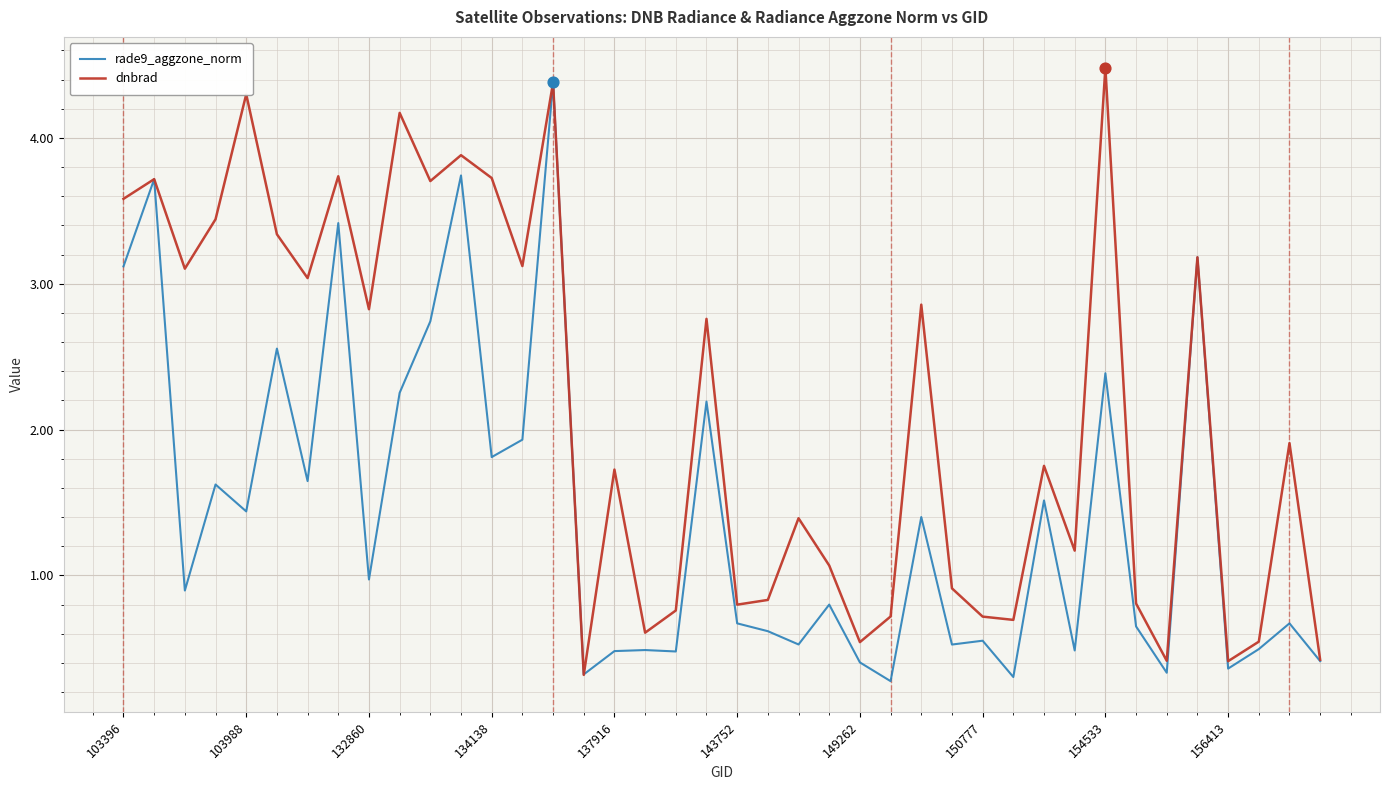

What is the greatest value displayed?

4.5